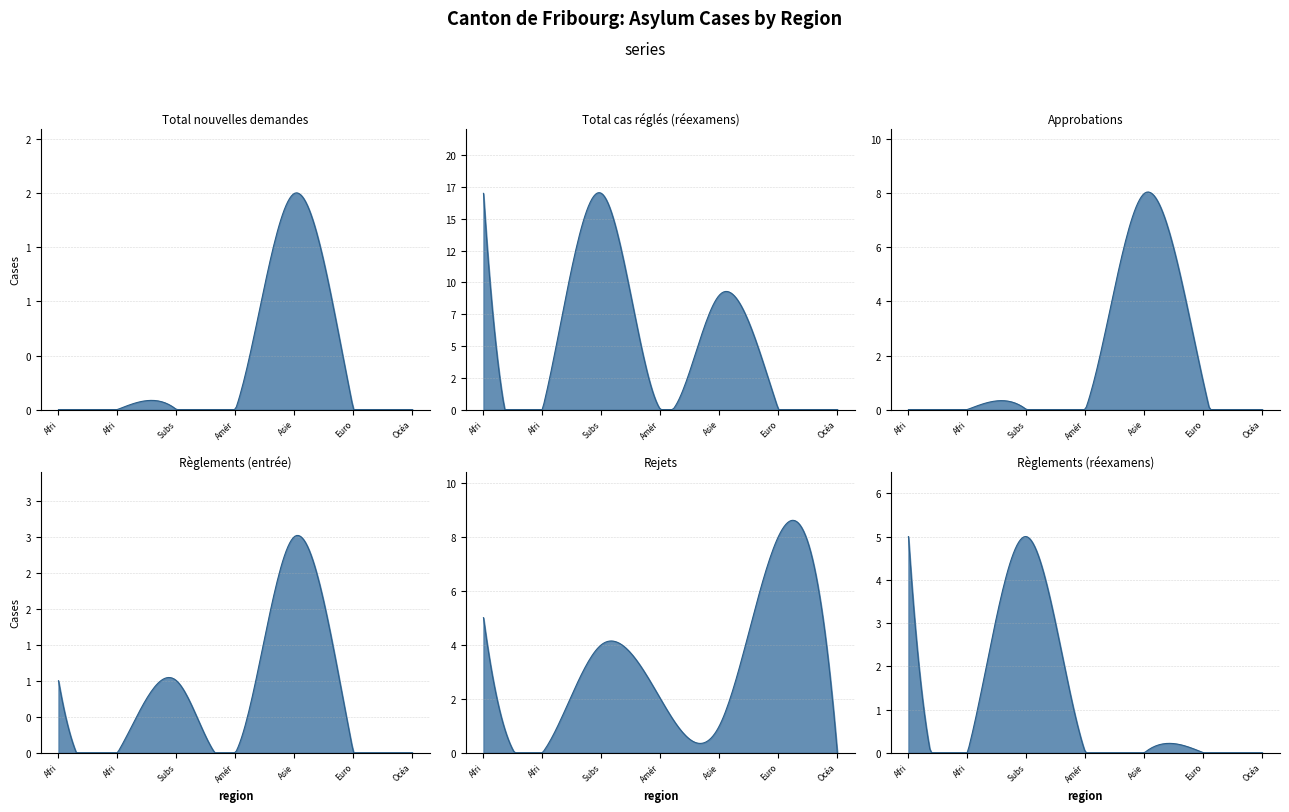

Which series changed the most between 5 and 6?

Rejets